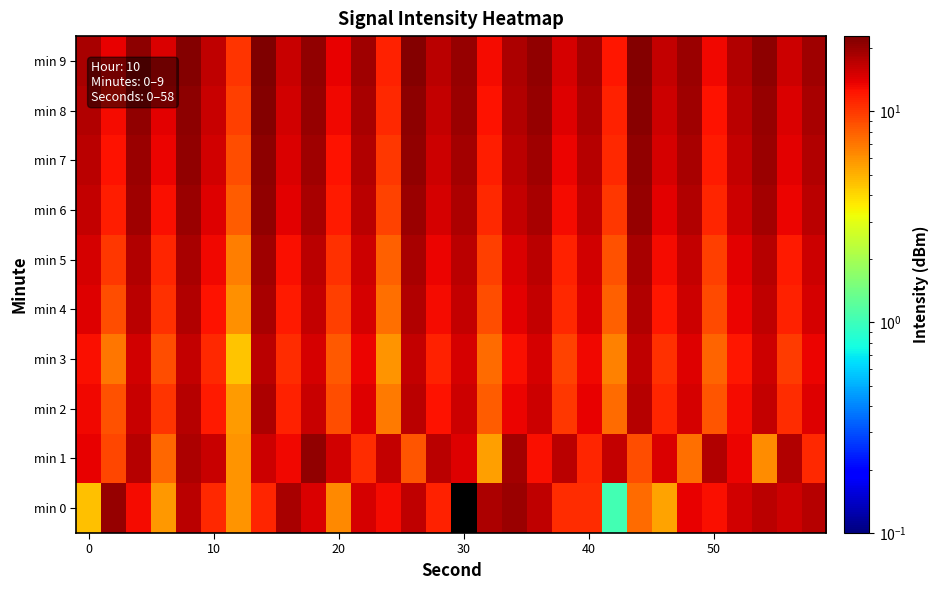

Reading right to left, extract all data points from this chart.

min 0: 17.4	15.6	16.9	15.4	12.7	13.9	5.4	7.6	1.0	10.6	10.7	16.8	19.9	18.0	0.0	11.3	16.8	13.1	15.0	6.4	14.8	18.8	11.2	5.9	11.0	17.2	5.7	13.1	20.4	4.6
min 1: 10.8	17.6	6.1	13.5	17.8	7.3	14.7	8.9	16.4	11.2	17.0	12.6	18.9	5.5	14.3	17.1	8.4	16.5	10.6	15.2	20.7	13.2	15.9	5.9	16.0	18.2	7.6	17.5	9.2	13.7
min 2: 14.3	10.6	16.2	12.8	8.4	15.0	11.1	17.3	7.5	13.9	10.0	15.8	13.4	8.1	15.6	12.3	17.0	6.8	14.5	8.9	16.1	11.4	18.2	5.6	12.0	17.5	10.3	15.9	8.6	13.2
min 3: 13.6	9.9	15.5	12.1	7.7	14.3	10.4	16.7	6.6	13.2	9.3	15.1	12.7	7.4	14.9	11.5	16.3	5.9	13.6	8.2	15.0	10.6	17.1	4.5	10.9	16.4	8.8	15.3	7.0	12.6
min 4: 15.0	11.3	16.8	13.4	9.0	15.7	12.1	17.9	8.0	14.6	10.8	16.5	14.1	8.8	16.2	12.8	17.7	7.3	15.0	9.6	16.5	11.9	18.6	6.0	12.4	17.8	10.5	17.0	8.9	14.3
min 5: 15.7	12.0	17.5	14.1	9.7	16.4	12.8	18.6	8.7	15.3	11.5	17.2	14.8	9.5	16.9	13.6	18.5	8.0	15.7	10.4	17.2	12.6	19.2	6.7	13.1	18.6	11.2	17.8	10.1	14.9
min 6: 17.1	13.4	18.9	15.5	11.1	17.8	14.2	20.0	10.1	16.7	12.9	18.6	16.2	10.9	18.3	15.0	19.9	9.4	17.1	11.8	18.6	14.0	20.6	8.1	14.5	19.9	12.7	19.2	11.6	16.5
min 7: 17.8	14.1	19.6	16.2	11.8	18.5	14.9	20.7	10.8	17.4	13.6	19.3	16.9	11.6	19.0	15.7	20.6	10.1	17.8	12.5	19.3	14.7	21.3	8.8	15.2	20.6	13.4	19.9	12.3	17.2
min 8: 18.5	14.8	20.3	16.9	12.5	19.2	15.6	21.4	11.5	18.1	14.3	20.0	17.6	12.3	19.7	16.4	21.3	10.8	18.5	13.2	20.0	15.4	22.0	9.5	15.9	21.3	14.1	20.6	13.0	17.9
min 9: 19.2	15.5	21.0	17.6	13.2	19.9	16.3	22.1	12.2	18.8	15.0	20.7	18.3	13.0	20.4	17.1	22.0	11.5	19.2	13.9	20.7	16.1	22.7	10.2	16.6	22.0	14.8	21.3	13.7	18.6